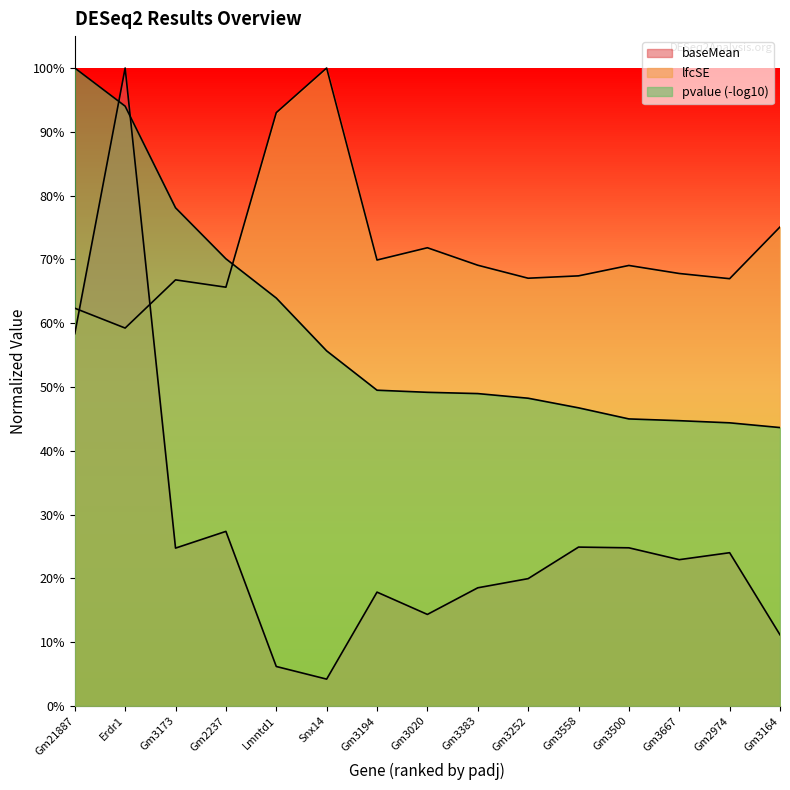

Where is baseMean nearest to the value 0?

Snx14